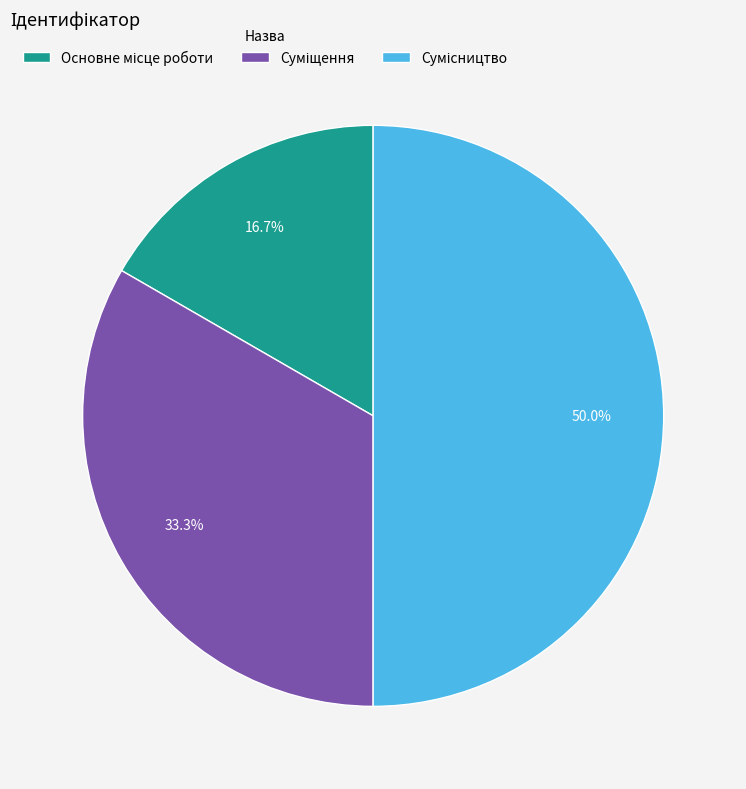

What is the ratio of the value at Основне місце роботи to the value at Суміщення?

0.5